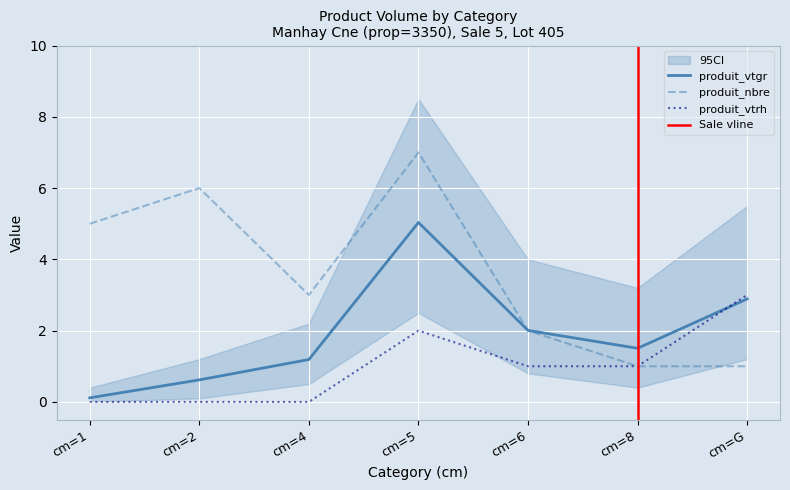

What is the spread (max minus min) of values at cm=1?

5.0